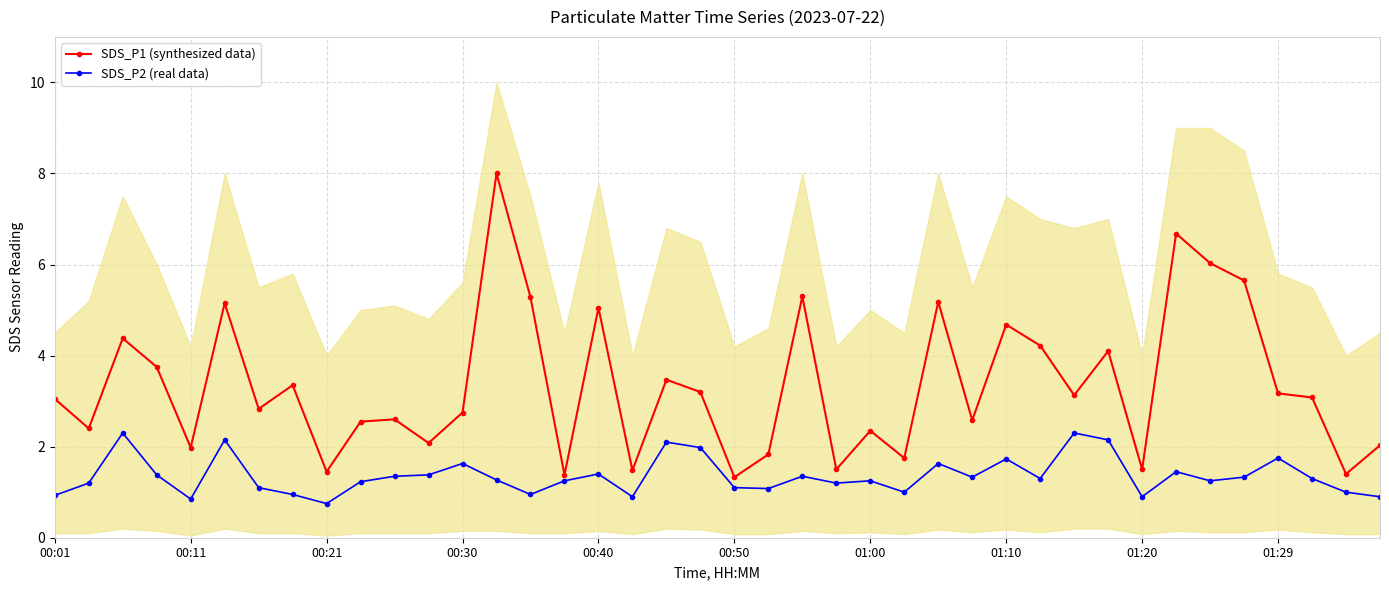

What is the highest value of the SDS_P1 (synthesized data) series?

8.0